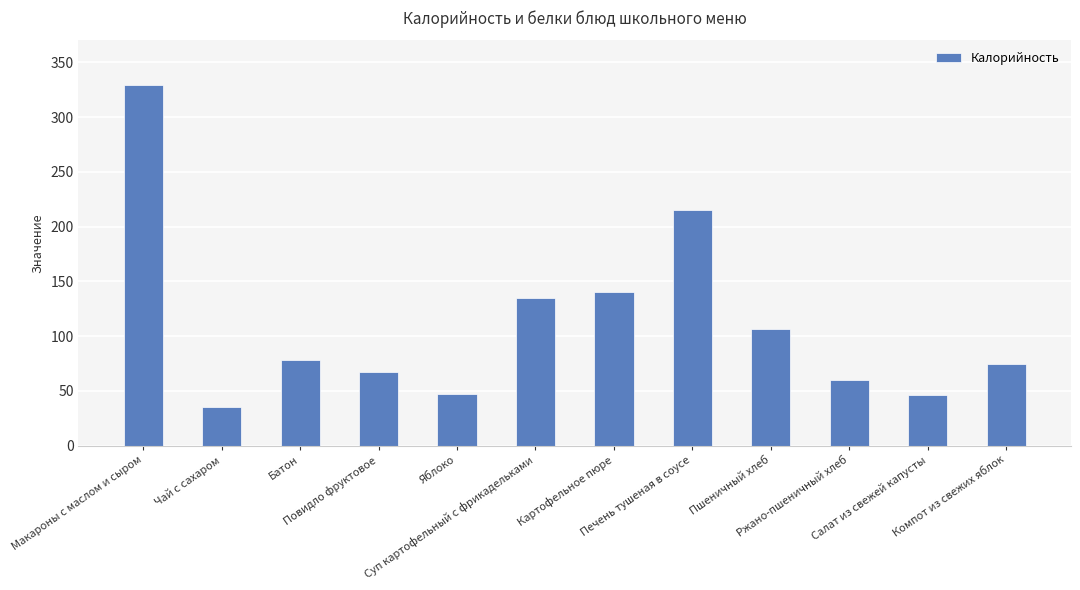

What is the sum of all values?

1335.0